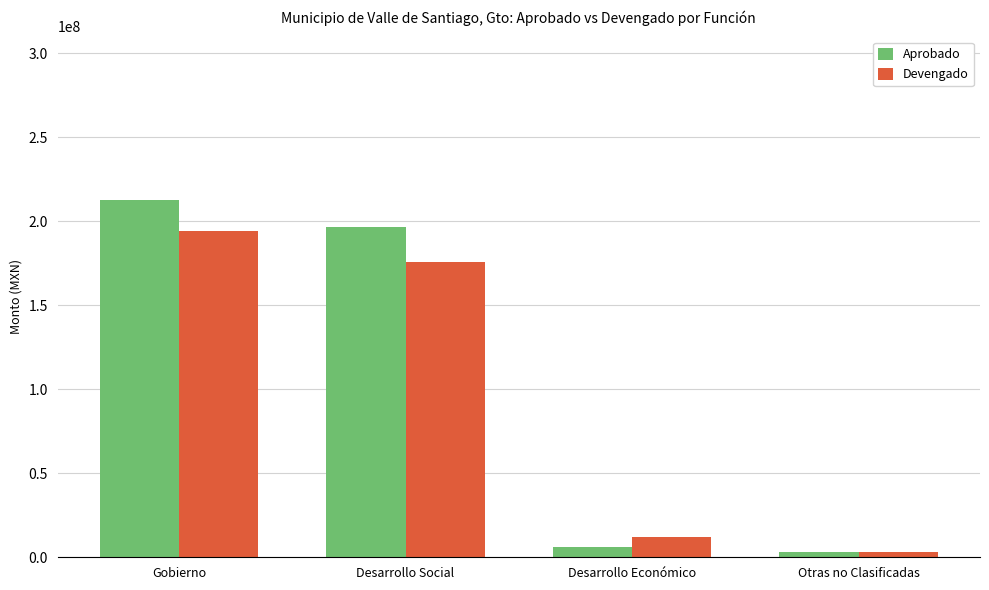

Rank the series by their maximum value, from lowest to highest.

Devengado, Aprobado